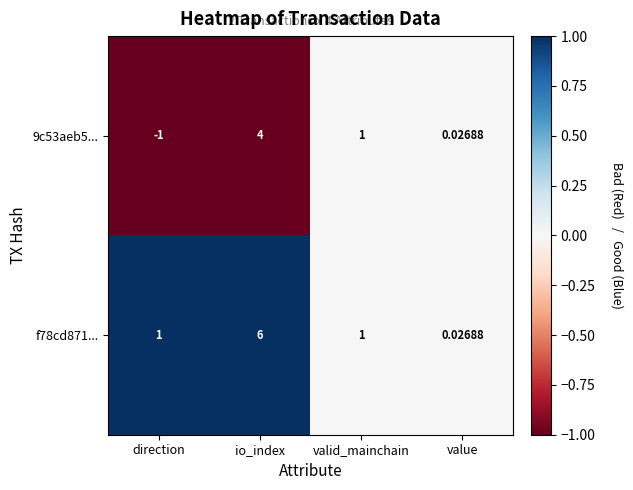

What is the minimum value shown in the chart?

-1.0